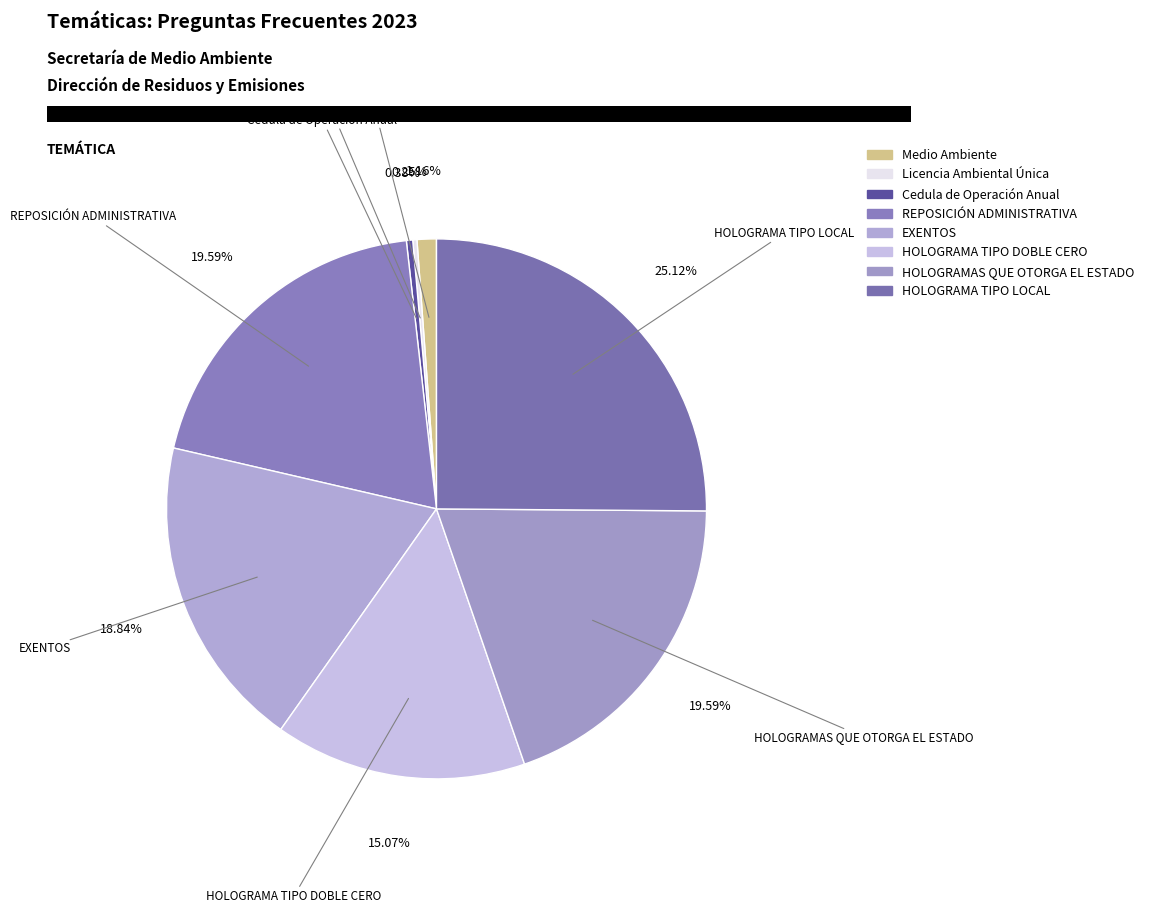

To the nearest percent, what is the difference between the largest and smallest slice percentages?

25%